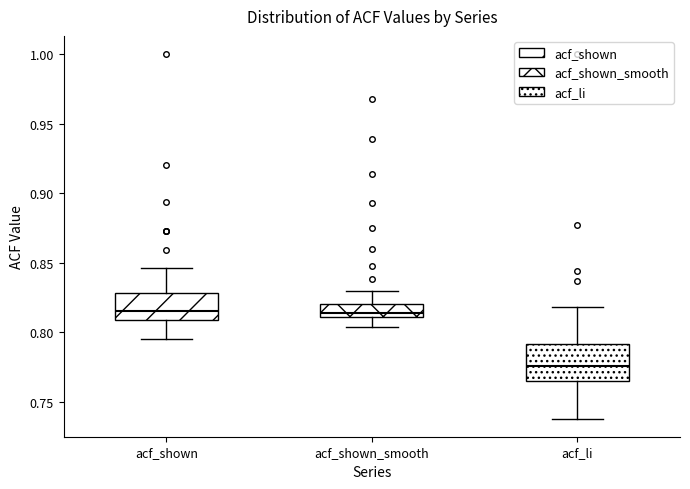

Reading left to right, transcribe this box plot: for each box, give where its median line is, the range the box spans, and where its two whiskers end, as read against the y-axis. The values are not printed on the chart, so give them approximately, as read against the axis.

acf_shown: median 0.815, box 0.810 to 0.830, whiskers 0.795 to 0.845
acf_shown_smooth: median 0.815, box 0.810 to 0.820, whiskers 0.805 to 0.830
acf_li: median 0.775, box 0.765 to 0.790, whiskers 0.740 to 0.820